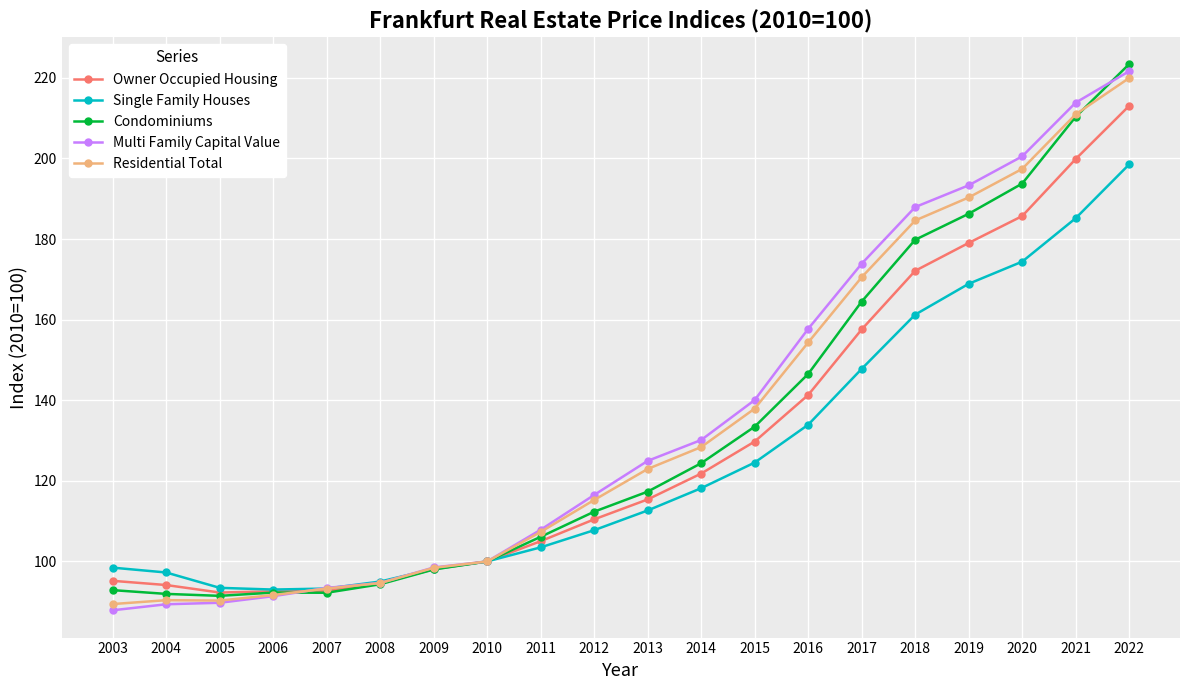

What is the value of the Single Family Houses point at the 4th from the left?

93.0